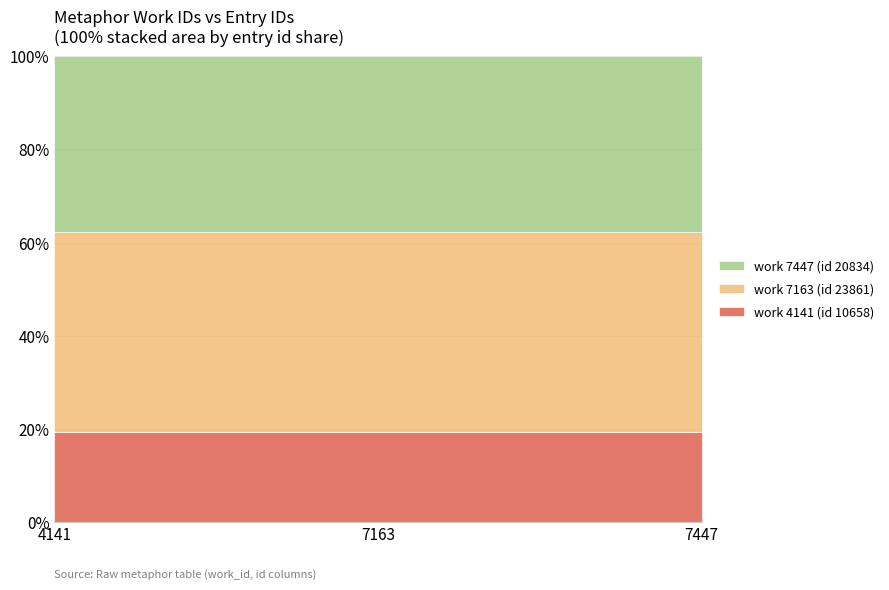

Which label corresponds to the smallest value in the chart?

4141